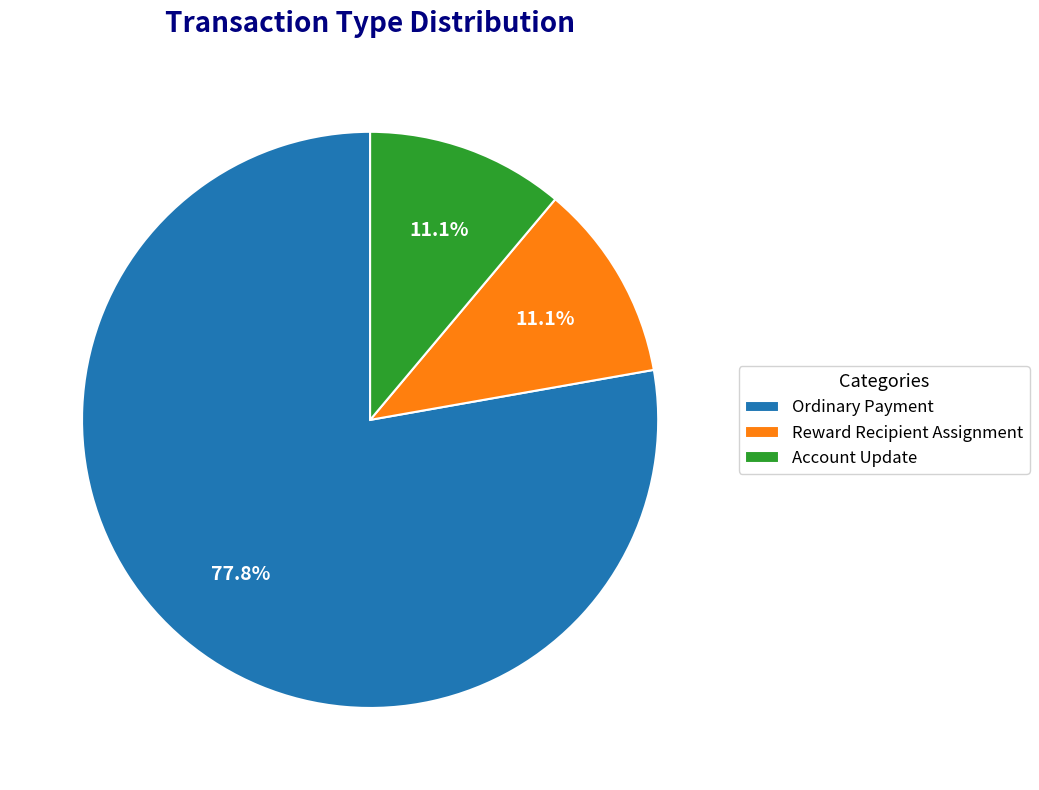

Is there any slice that represents more than half of the pie?

Yes